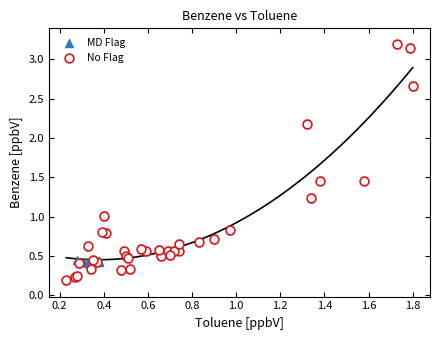

Which series has the widest spread of Y values?

No Flag